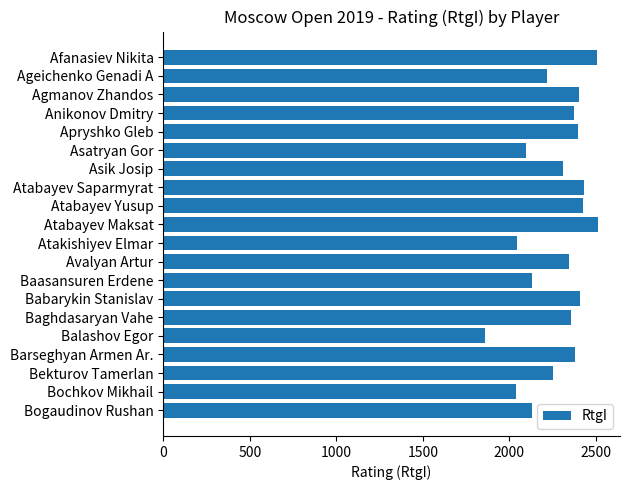

How many values are below 2354?

10